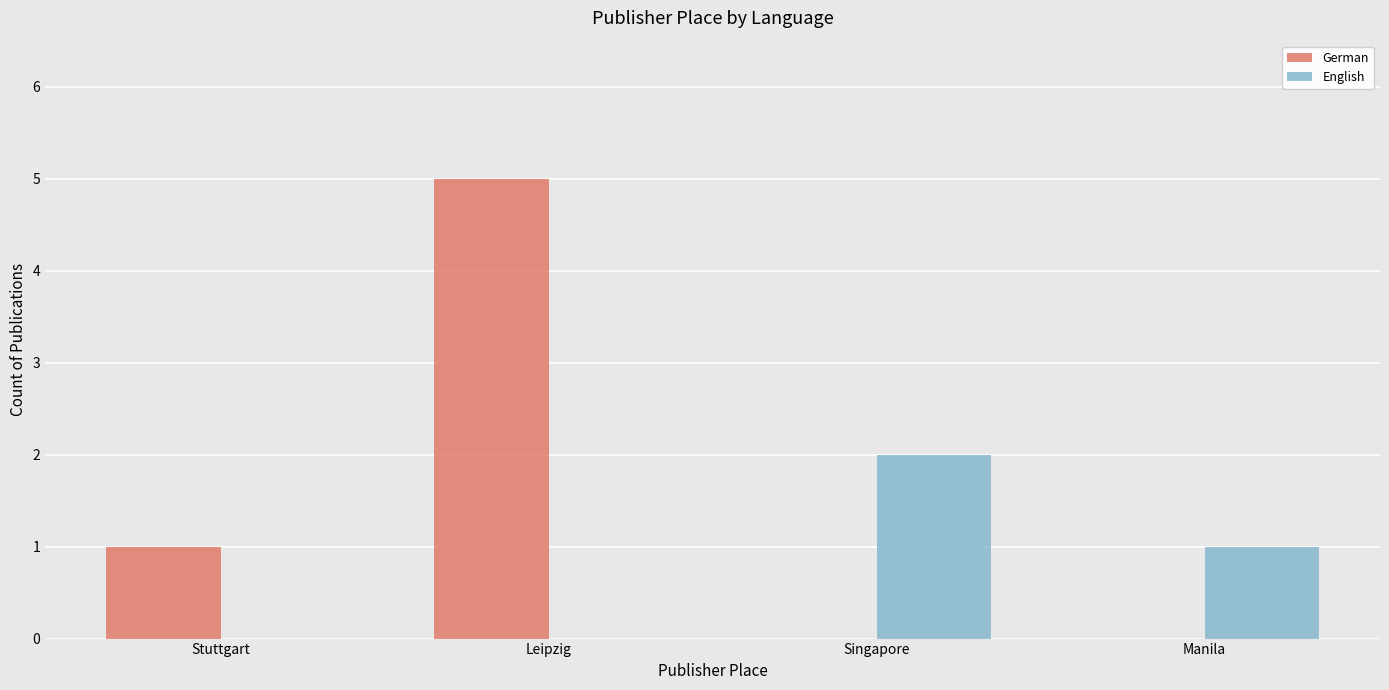

At which label does English first exceed 1?

Singapore